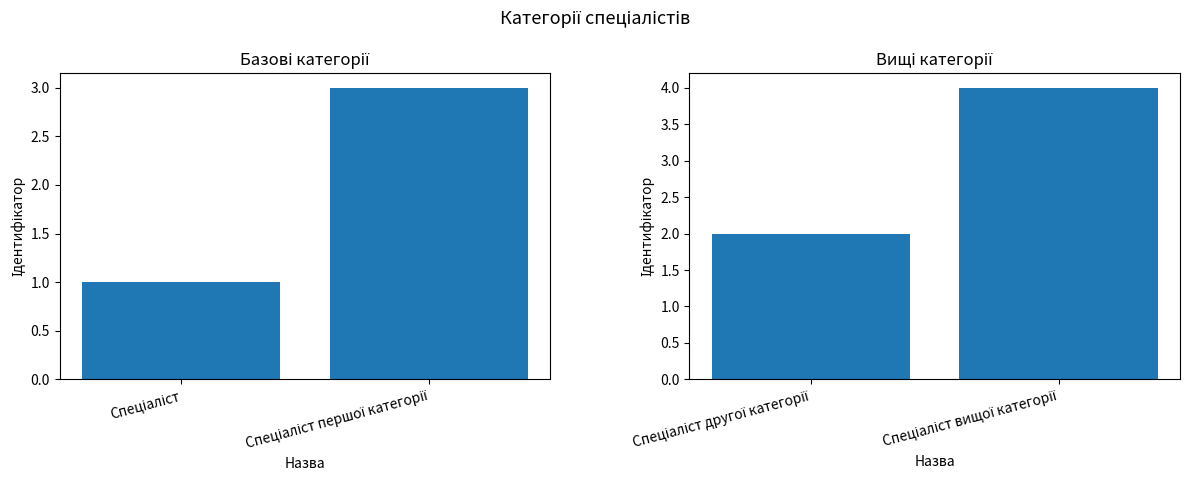

Count the number of data series in this chart.

1